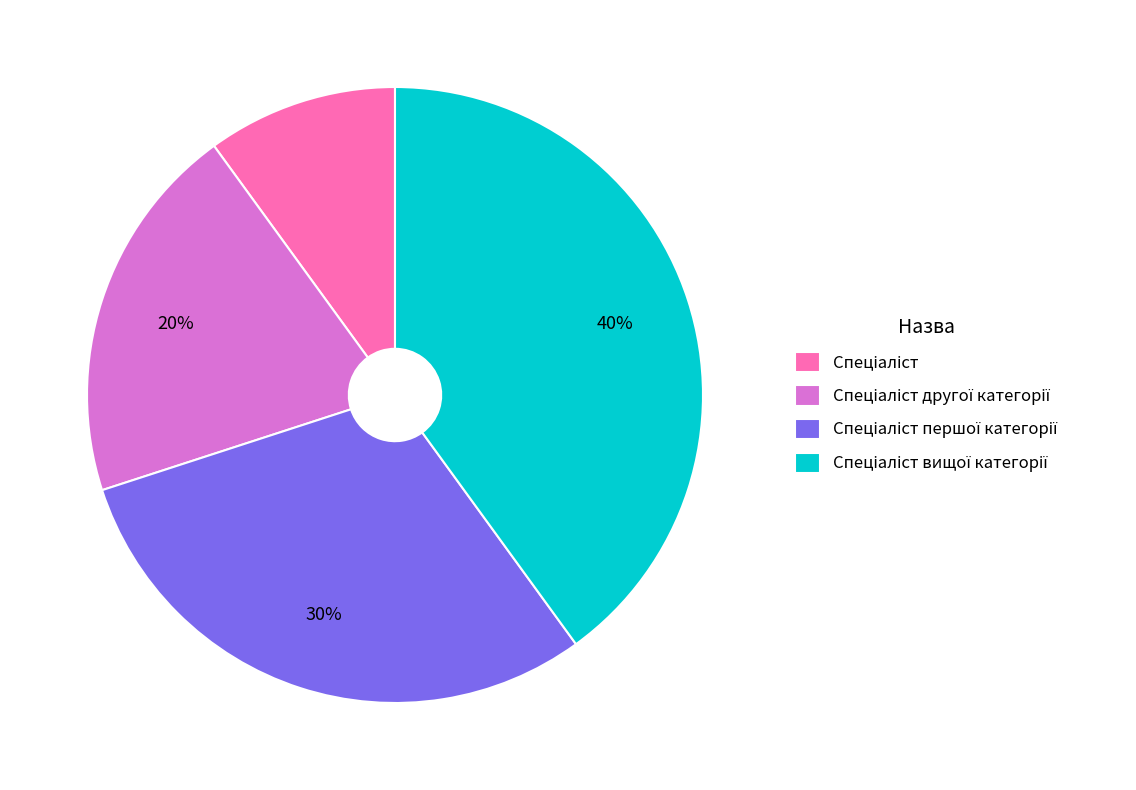

Does any single category account for the majority?

No